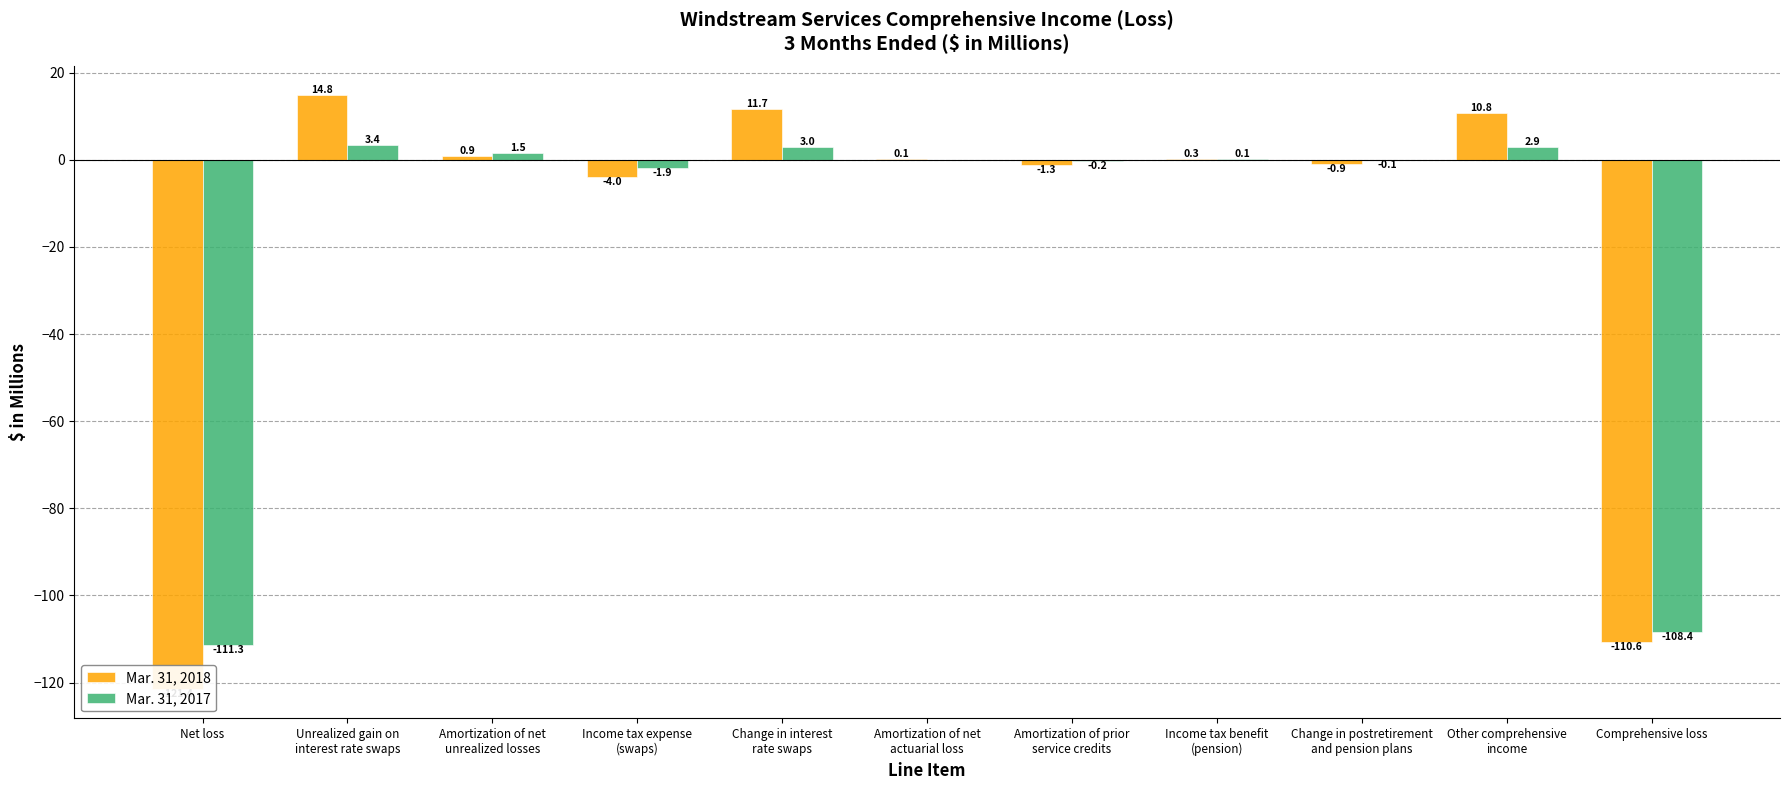

True or false: Mar. 31, 2018 has a value of -1.3 at Amortization of prior
service credits.

True